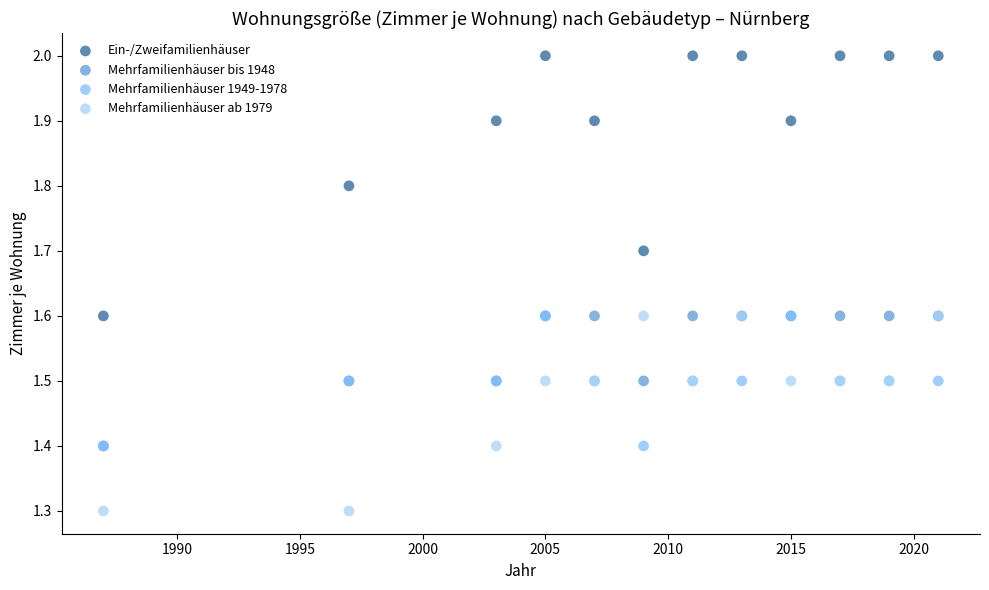

What are all the series names shown in the legend?

Ein-/Zweifamilienhäuser, Mehrfamilienhäuser bis 1948, Mehrfamilienhäuser 1949-1978, Mehrfamilienhäuser ab 1979